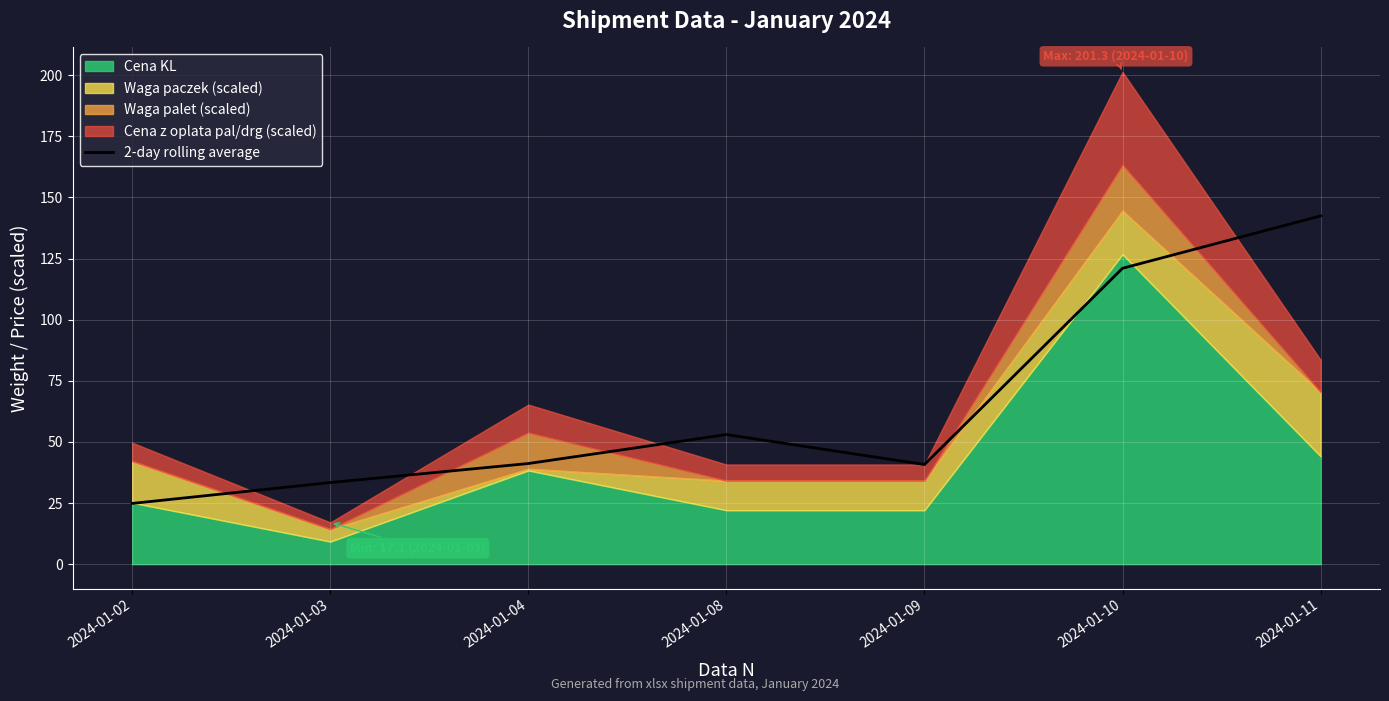

How many points are lower than both their immediate neighbors (excluding endpoints)?

1